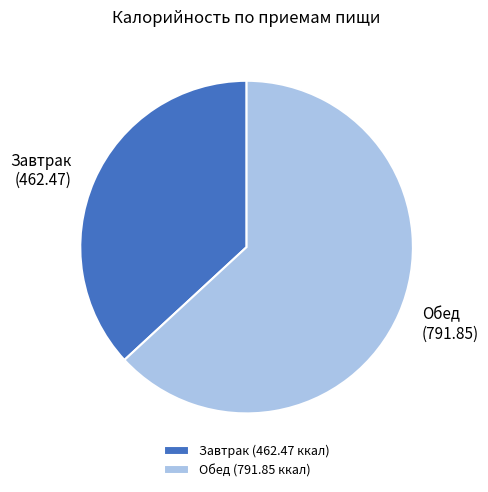

Is there a majority slice in this chart?

Yes